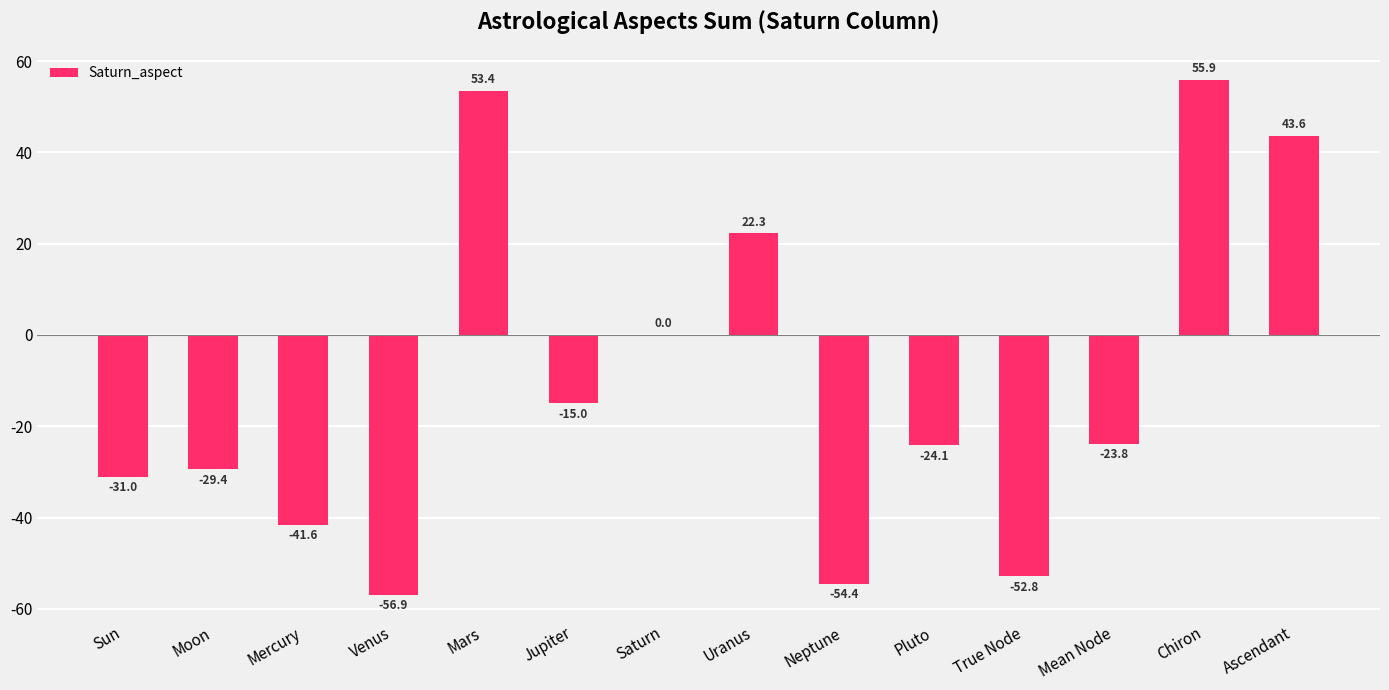

True or false: the data shows -29.4 at Moon.

True